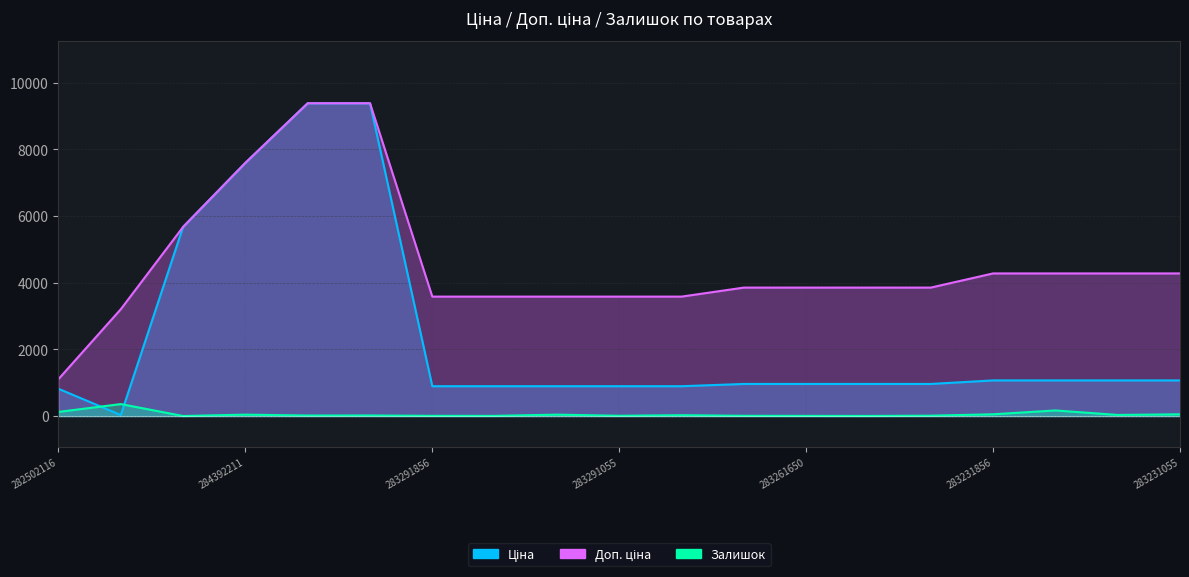

What is the average value of the Залишок series?

52.4